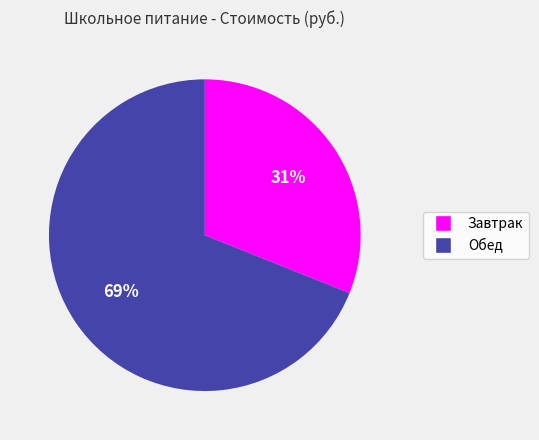

Which slice is the largest?

Обед